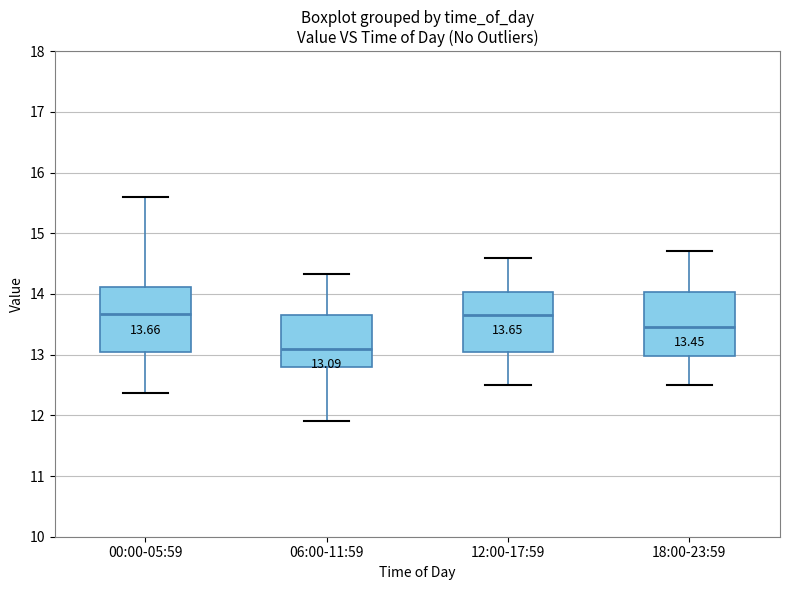

Which box's median line is the lowest?

06:00-11:59